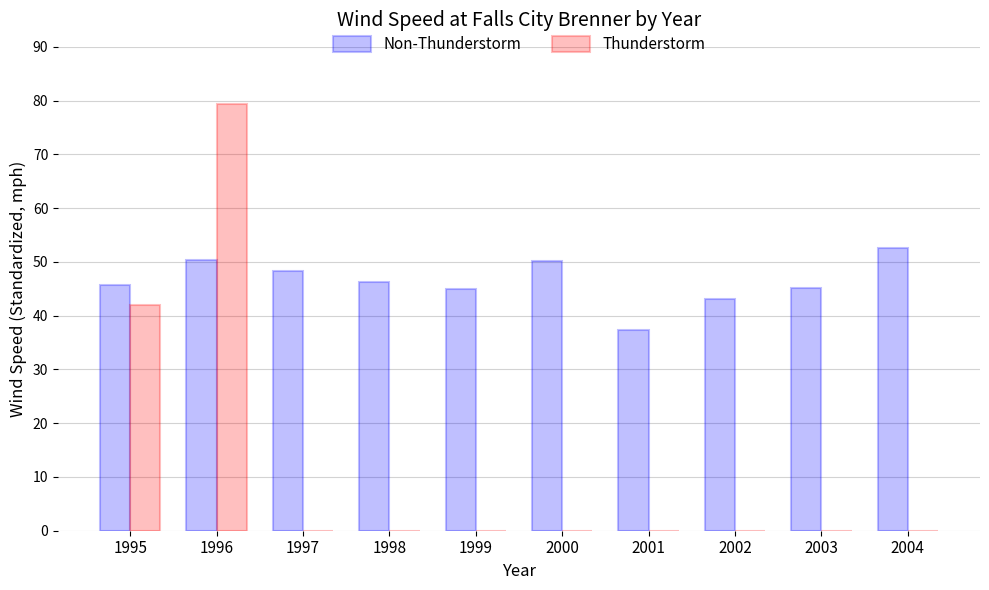

The Non-Thunderstorm series shows 31.0 at 1995. True or false?

False